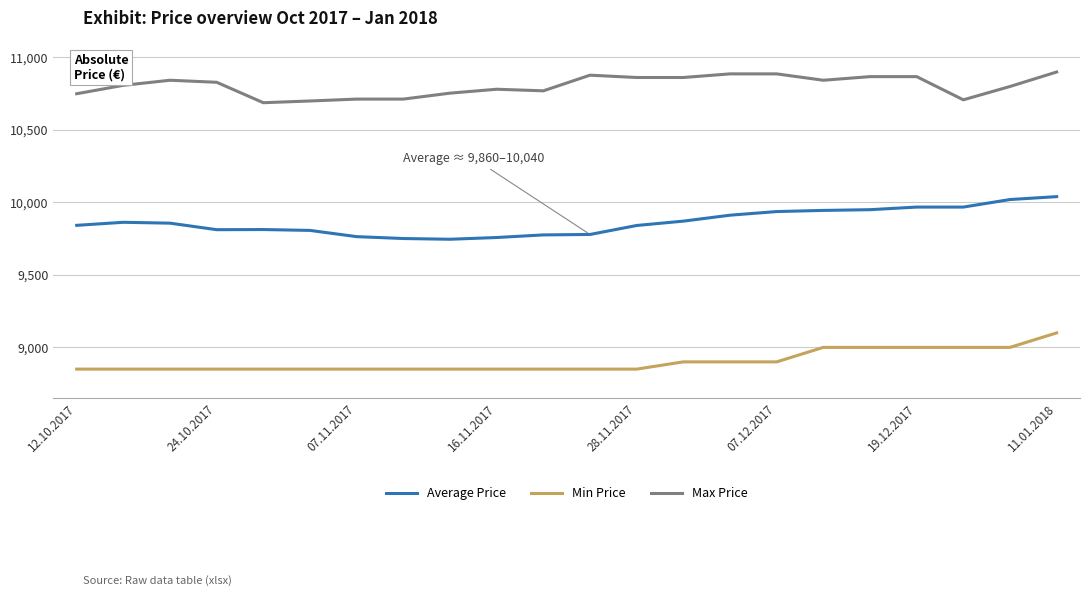

What is the minimum value for Max Price?

10688